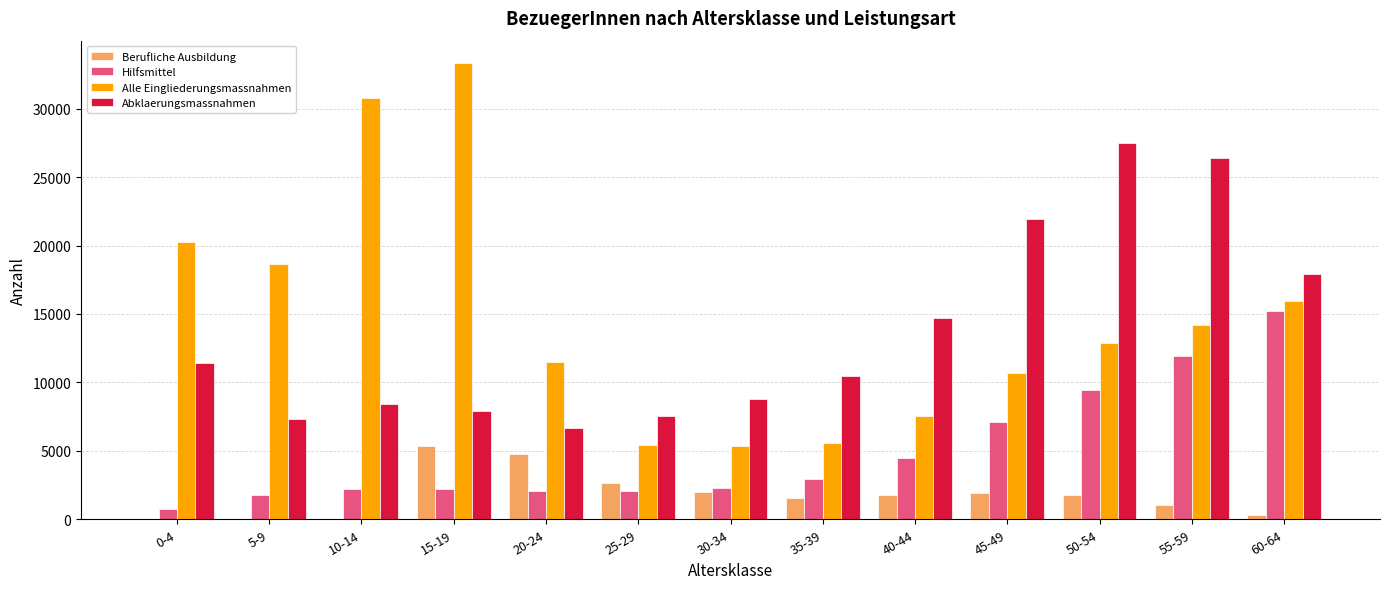

At which label is Abklaerungsmassnahmen closest to 17057?

60-64